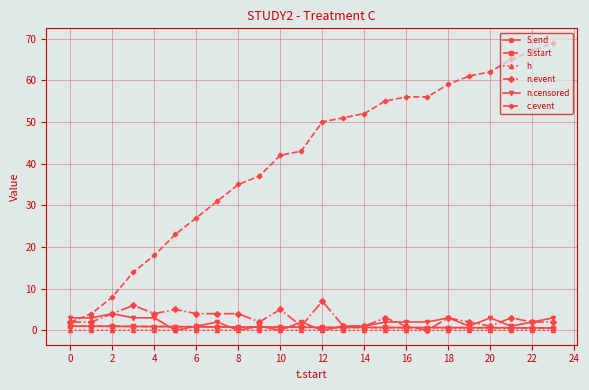

Which series has the largest range (max minus min)?

c.event